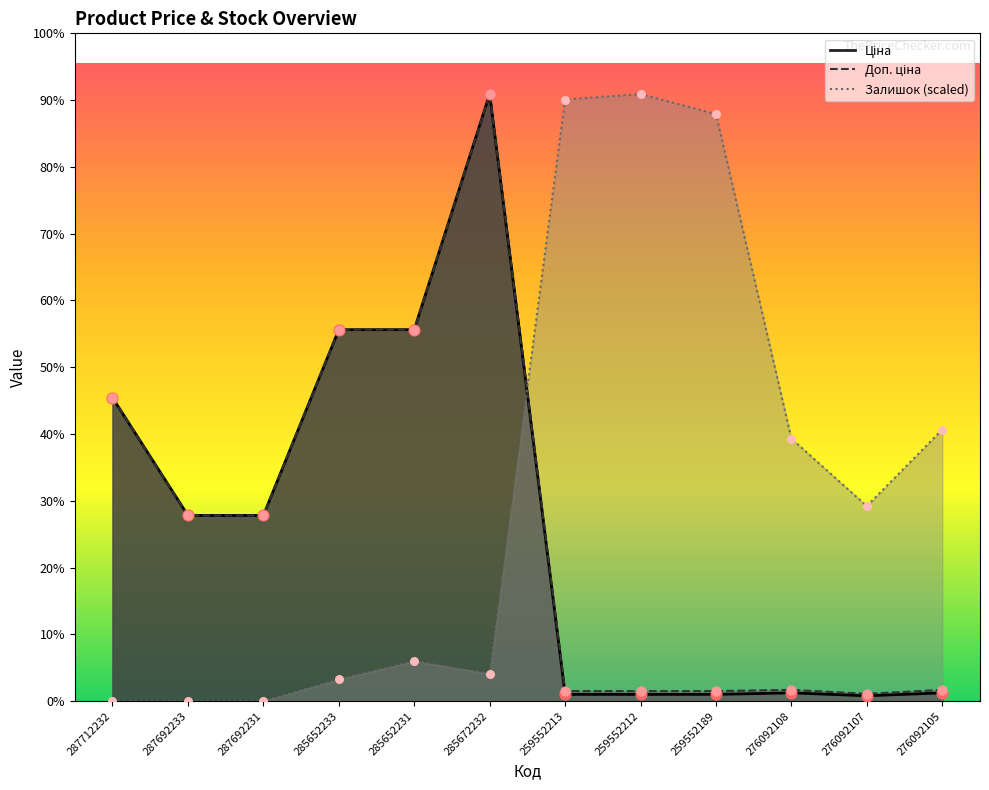

Which series reaches the minimum Y coordinate?

Залишок